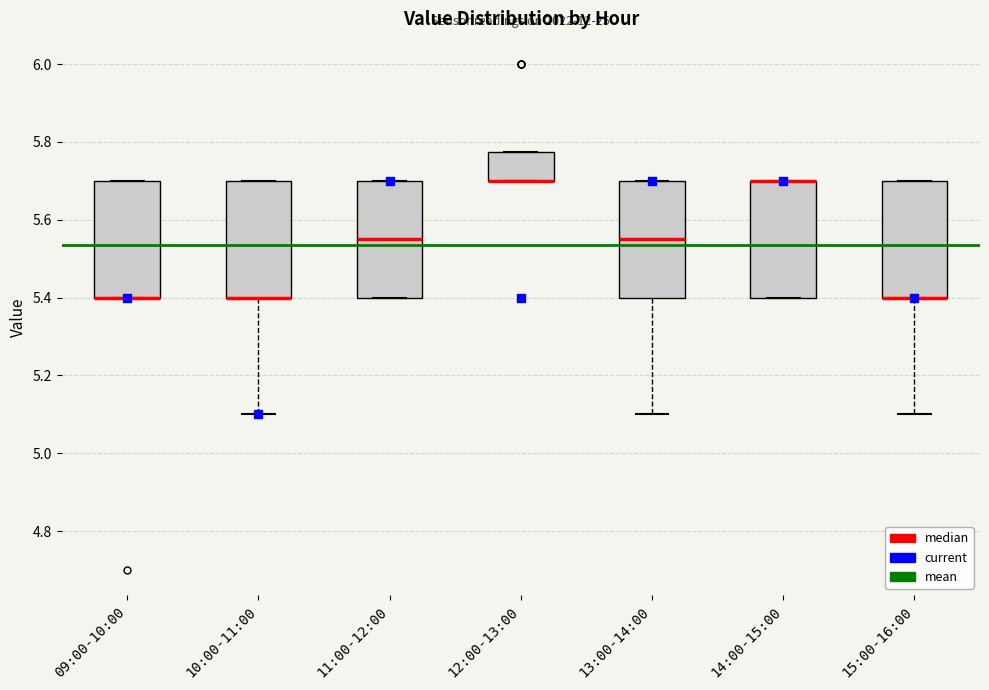

Reading left to right, transcribe this box plot: for each box, give where its median line is, the range the box spans, and where its two whiskers end, as read against the y-axis. The values are not printed on the chart, so give them approximately, as read against the axis.

09:00-10:00: median 5.40 (drawn on the box's lower edge), box 5.40 to 5.70, whiskers 5.40 to 5.70
10:00-11:00: median 5.40 (drawn on the box's lower edge), box 5.40 to 5.70, whiskers 5.10 to 5.70
11:00-12:00: median 5.56, box 5.40 to 5.70, whiskers 5.40 to 5.70
12:00-13:00: median 5.70 (drawn on the box's lower edge), box 5.70 to 5.78, whiskers 5.70 to 5.78
13:00-14:00: median 5.56, box 5.40 to 5.70, whiskers 5.10 to 5.70
14:00-15:00: median 5.70 (drawn on the box's upper edge), box 5.40 to 5.70, whiskers 5.40 to 5.70
15:00-16:00: median 5.40 (drawn on the box's lower edge), box 5.40 to 5.70, whiskers 5.10 to 5.70